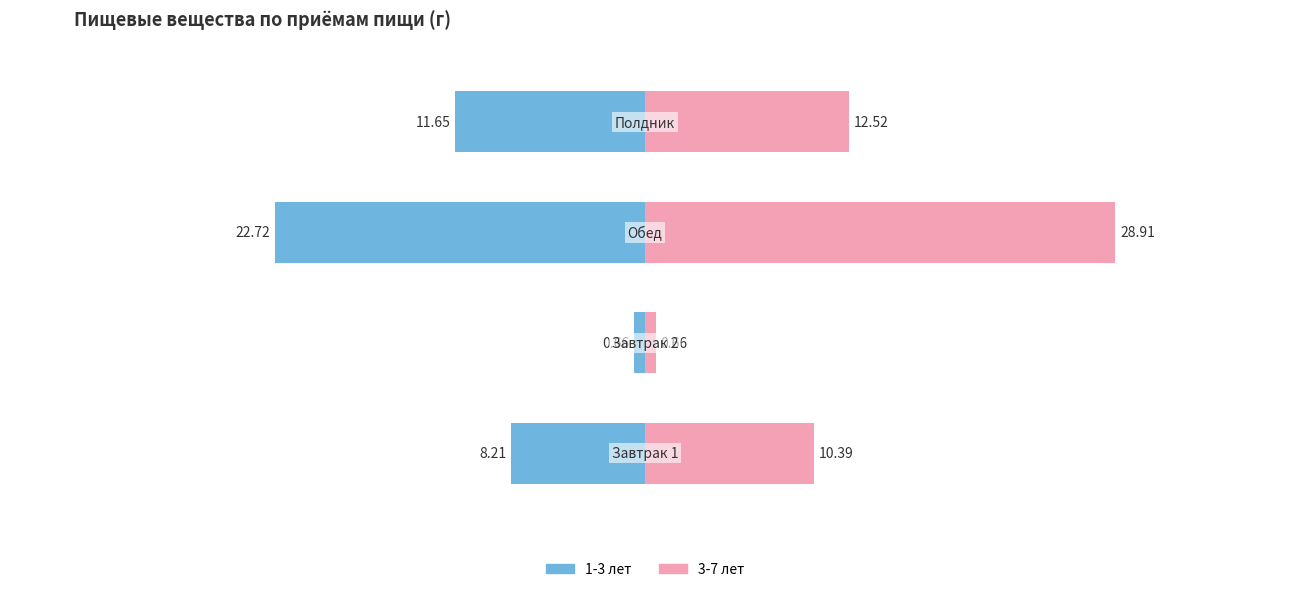

Reading left to right, extract all data points from this chart.

1-3 лет: −40=-8.2	−30=-0.7	−20=-22.7	−10=-11.7
3-7 лет: −40=10.4	−30=0.7	−20=28.9	−10=12.5